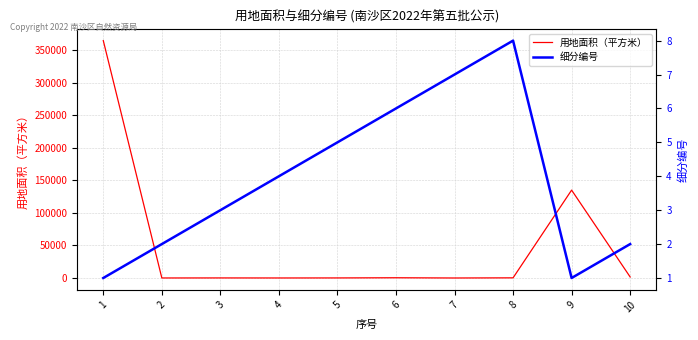

What is the maximum value for 用地面积（平方米）?

364557.5